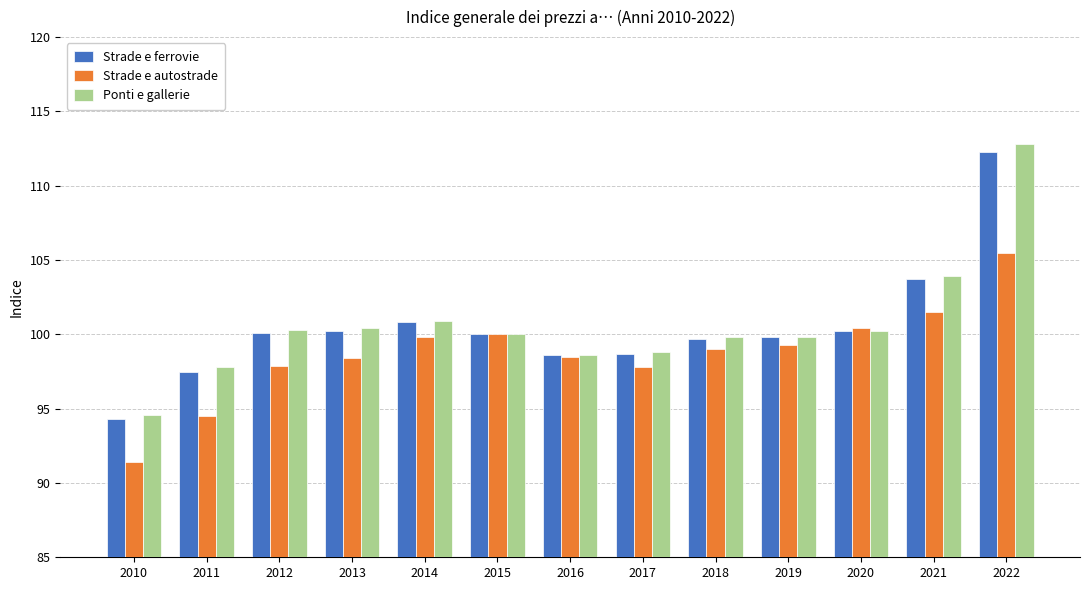

Count the number of data series in this chart.

3